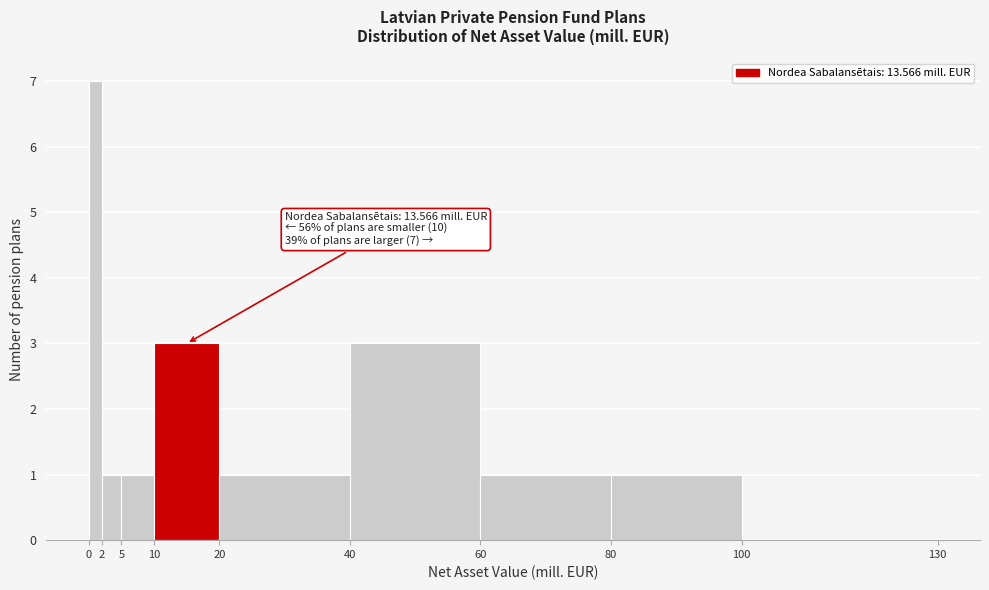

Which range on the x-axis has the tallest bar?

0 to 2